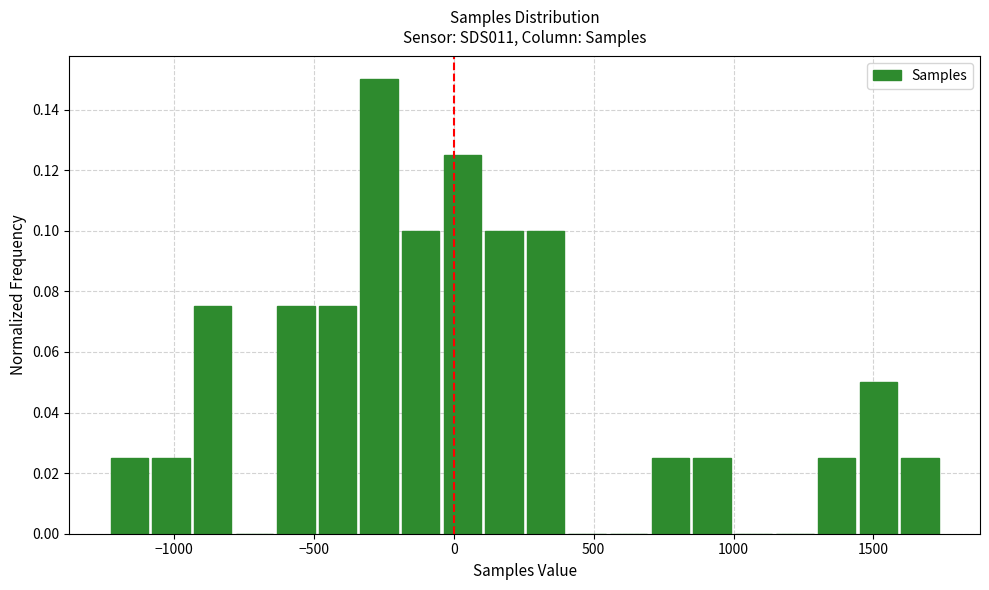

Around what value on the x-axis is the tallest bar? Give the approximate position of its centre, as read against the axis.

-250